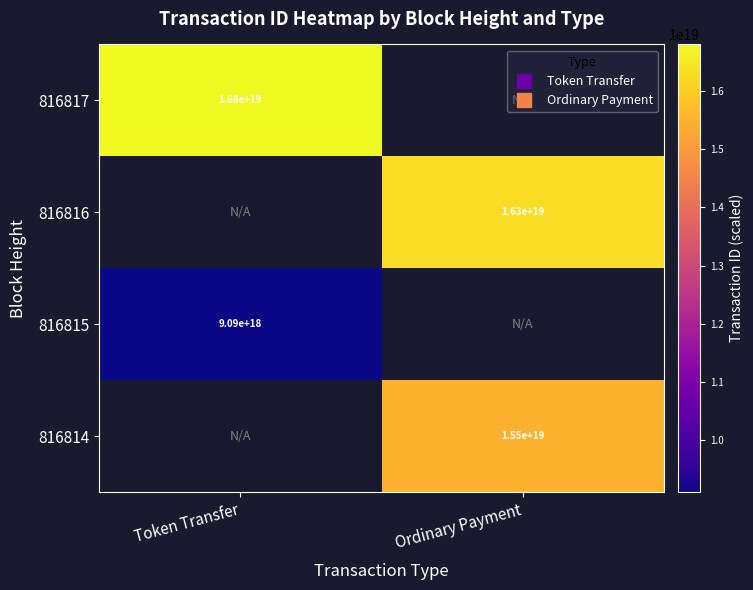

Is it true that 816817 equals 16809502039878520832 at Token Transfer?

True